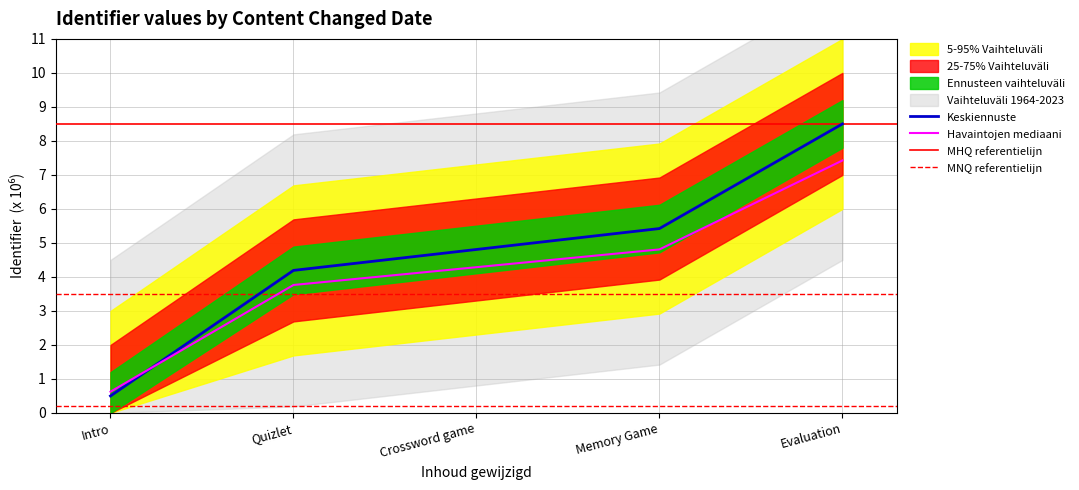

The Havaintojen mediaani series shows 12.1 at Evaluation. True or false?

False